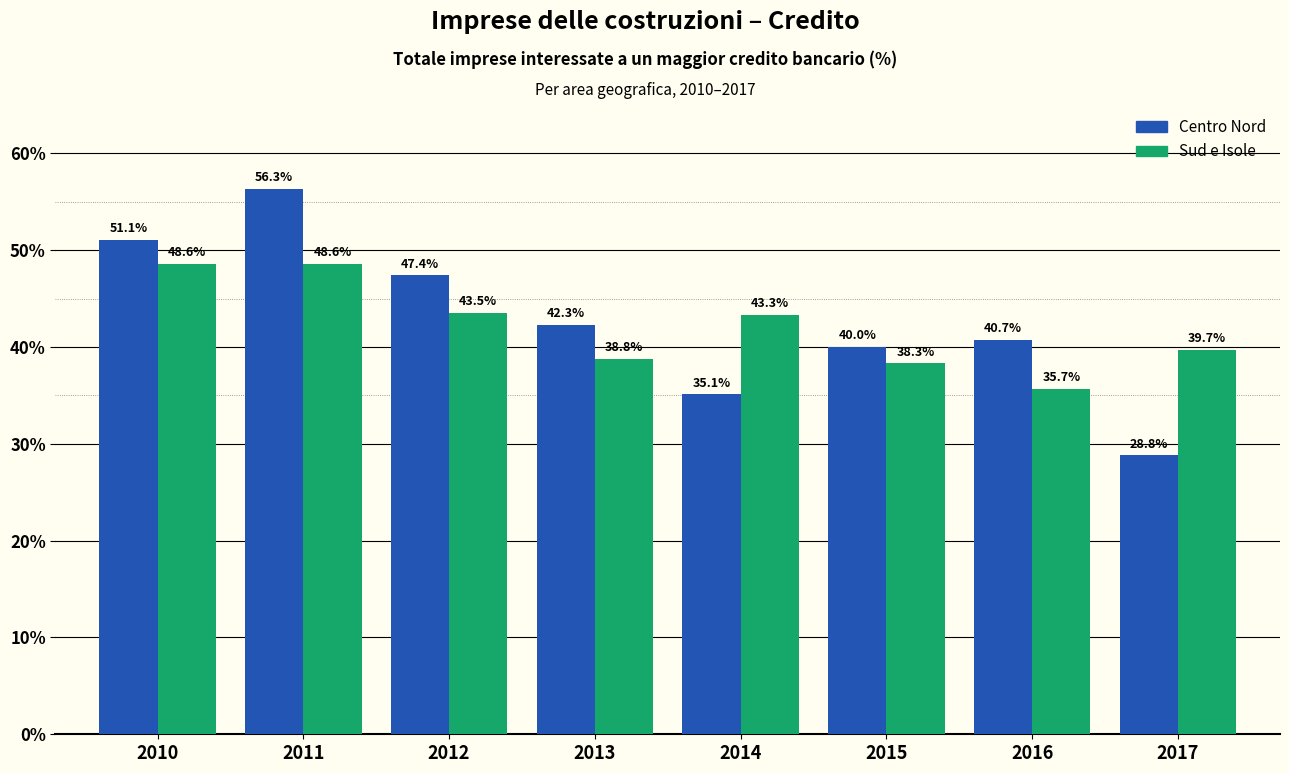

Reading left to right, extract all data points from this chart.

Centro Nord: 2010=51.1	2011=56.3	2012=47.4	2013=42.3	2014=35.1	2015=40.0	2016=40.7	2017=28.8
Sud e Isole: 2010=48.6	2011=48.6	2012=43.5	2013=38.8	2014=43.3	2015=38.3	2016=35.7	2017=39.7